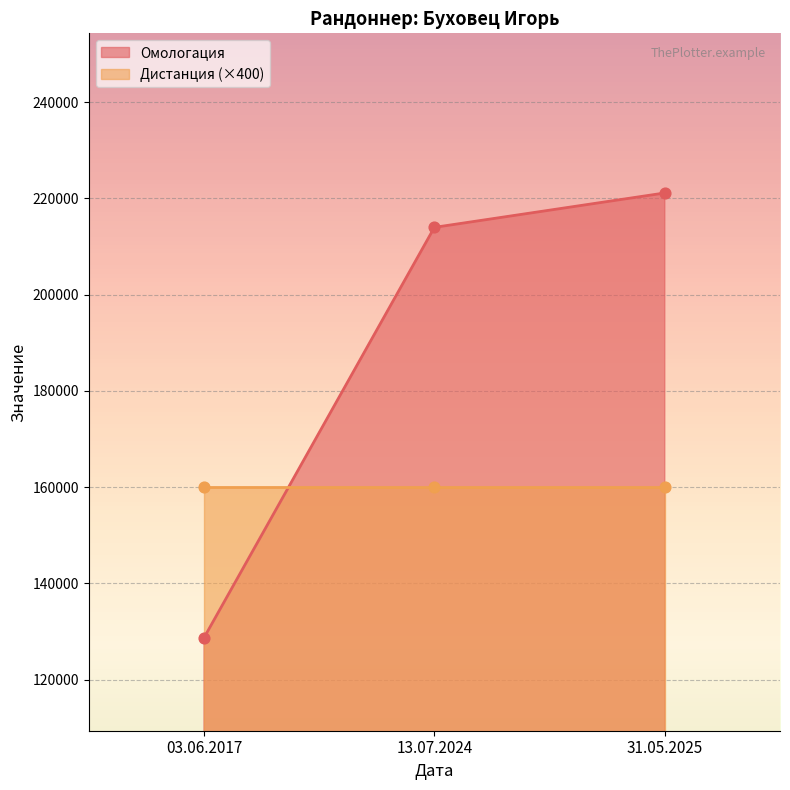

Which series reaches the maximum Y coordinate?

Омологация